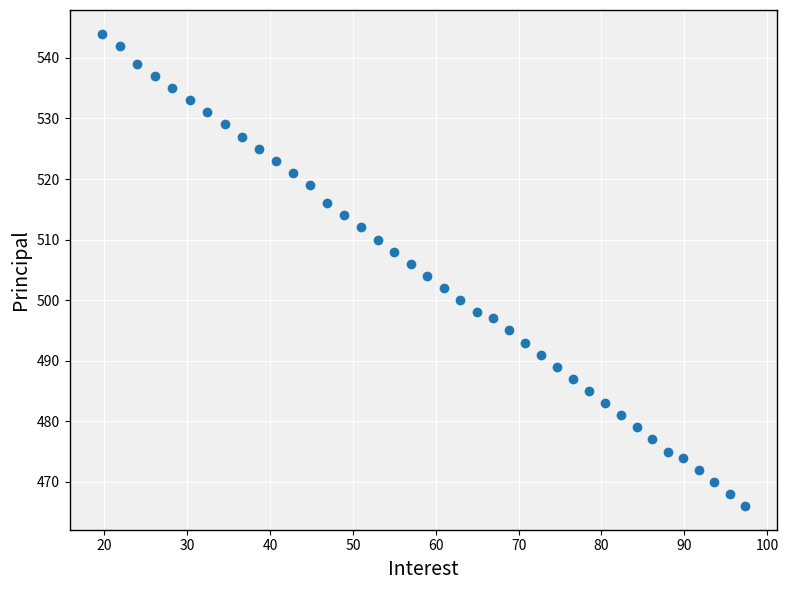

What is the range of Y values (max minus min)?

78